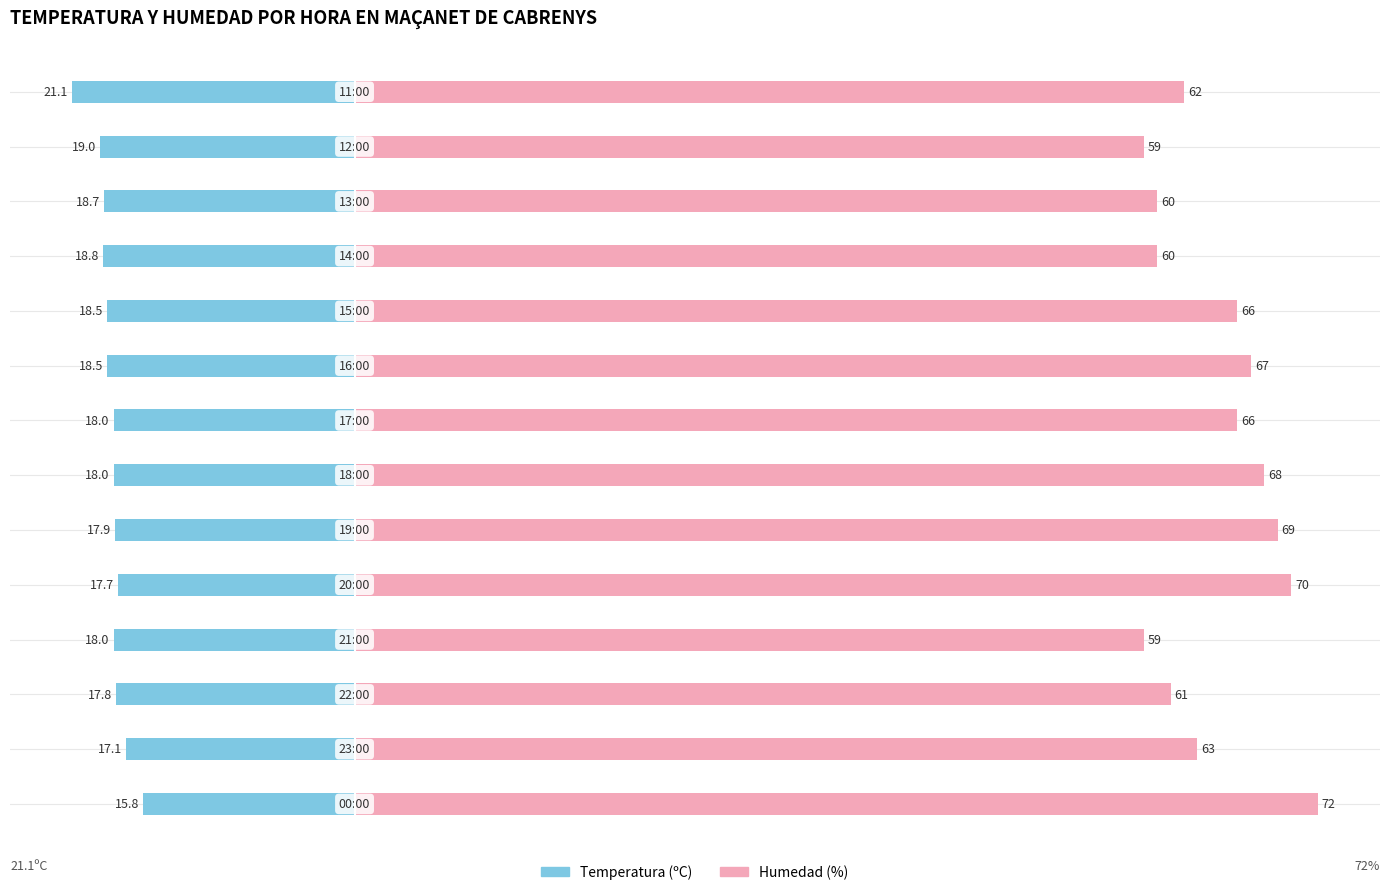

Does the chart contain stacked bars?

No